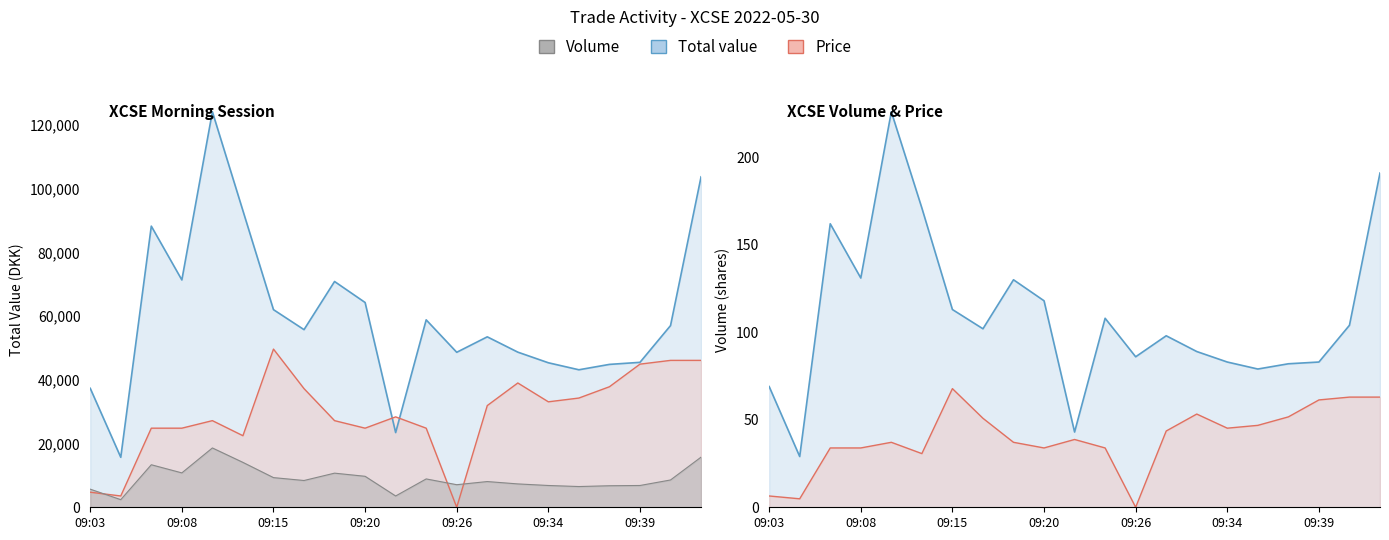

Reading left to right, list all the values displayed in this chart.

Total value: 37356.6	15694.8	88257.6	71368.8	124157.6	93092.4	62037.0	55762.8	70876.0	64286.4	23452.2	58838.4	48653.9	53508.0	48700.8	45365.0	43165.6	44854.0	45500.6	57033.6	103740.4
Volume: 5686.0	2389.8	13349.7	10795.1	18623.6	14091.3	9311.8	8405.4	10712.7	9723.8	3543.4	8899.8	7086.9	8075.7	7334.1	6839.7	6510.0	6757.2	6839.7	8570.2	15739.4
Price: 6.5	4.8	33.9	33.9	37.1	30.7	67.8	50.8	37.1	33.9	38.7	33.9	0.0	43.6	53.3	45.2	46.8	51.7	61.3	63.0	63.0